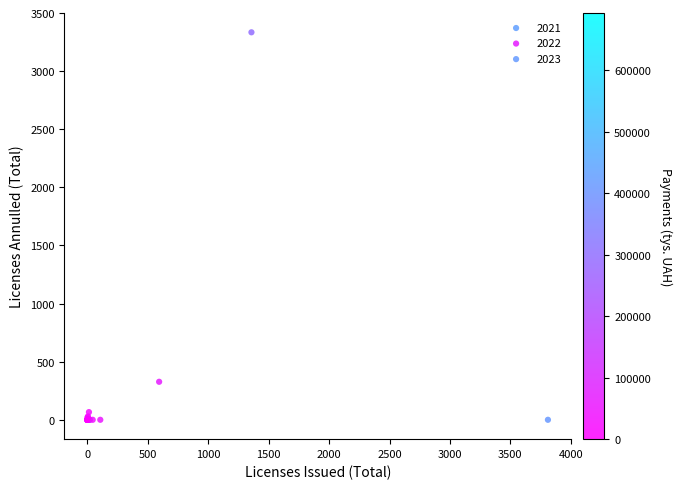

Which series reaches the maximum Y coordinate?

2023